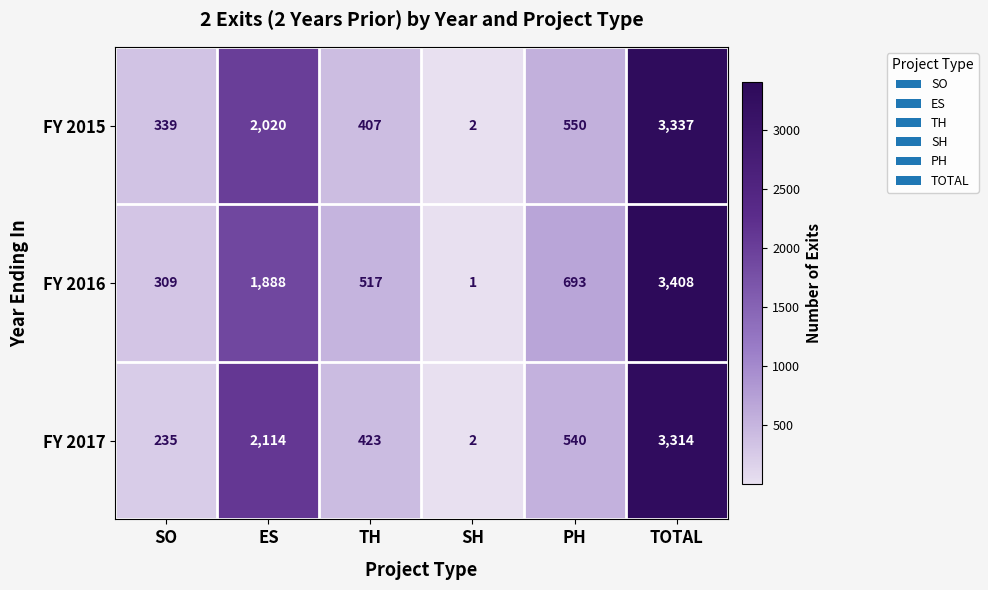

Read the FY 2016 value at TOTAL.

3408